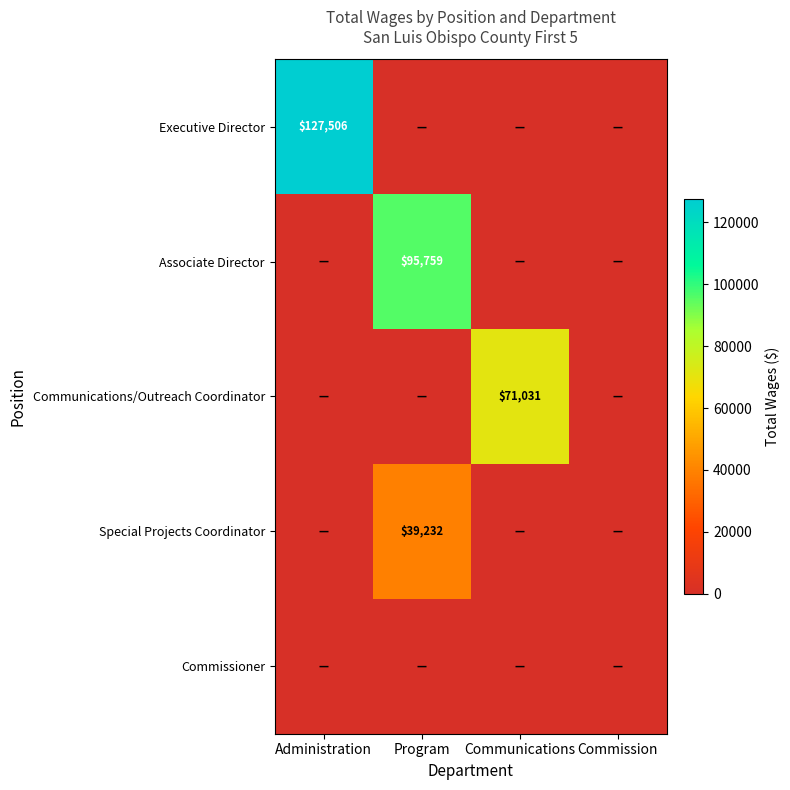

The Associate Director series shows 95759 at Program. True or false?

True